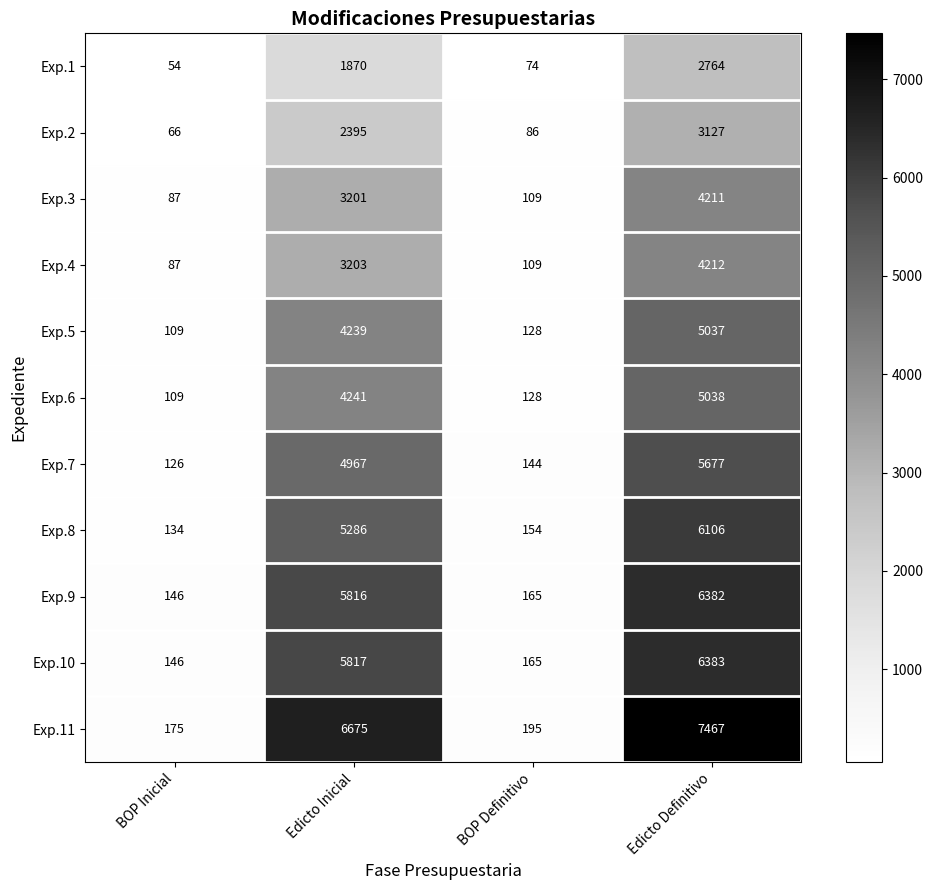

What is the sum of the Exp.3 values at BOP Inicial and Edicto Inicial?

3288